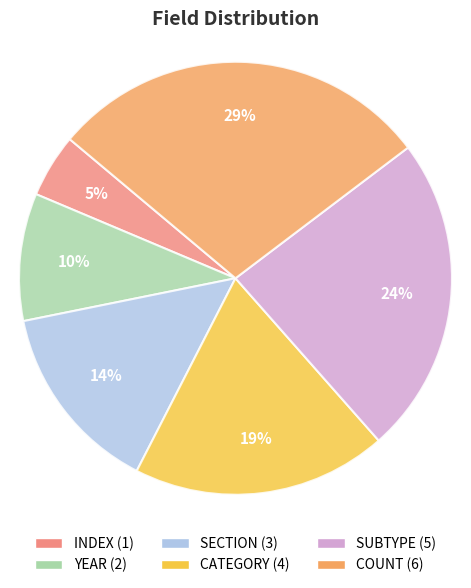

Rank the categories by value from lowest to highest.

INDEX, YEAR, SECTION, CATEGORY, SUBTYPE, COUNT